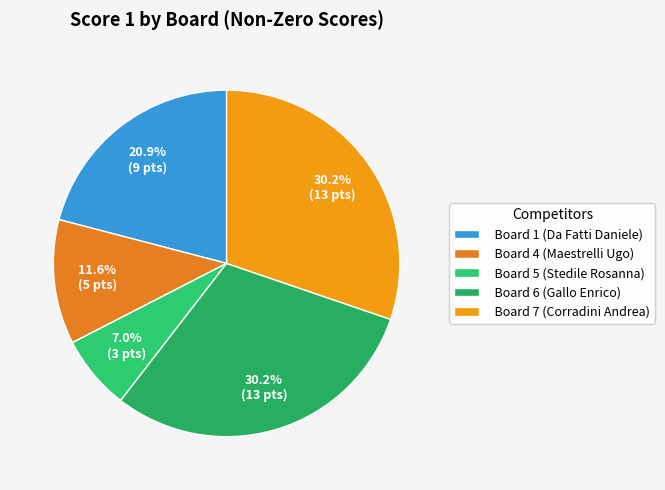

What is the largest slice in the pie chart?

Board 6 (Gallo Enrico)